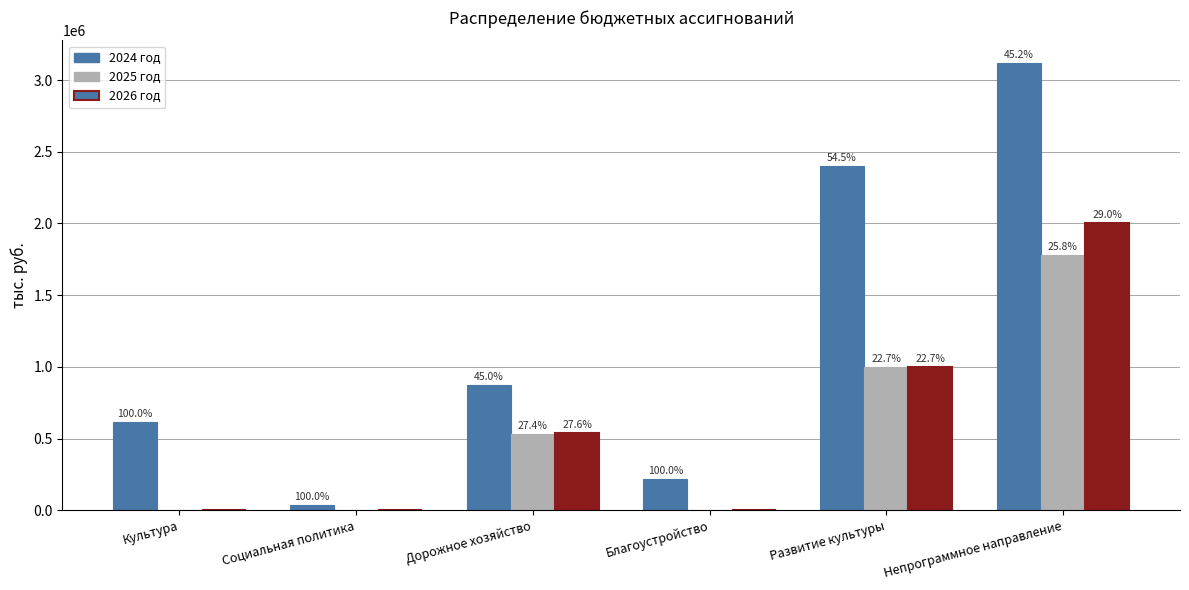

What are all the series names shown in the legend?

2024 год, 2025 год, 2026 год